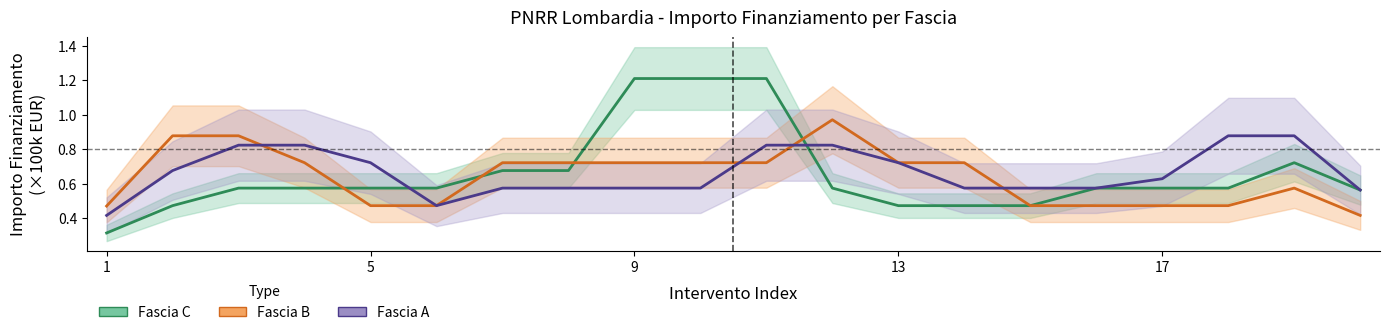

Which label corresponds to the smallest value in the chart?

1